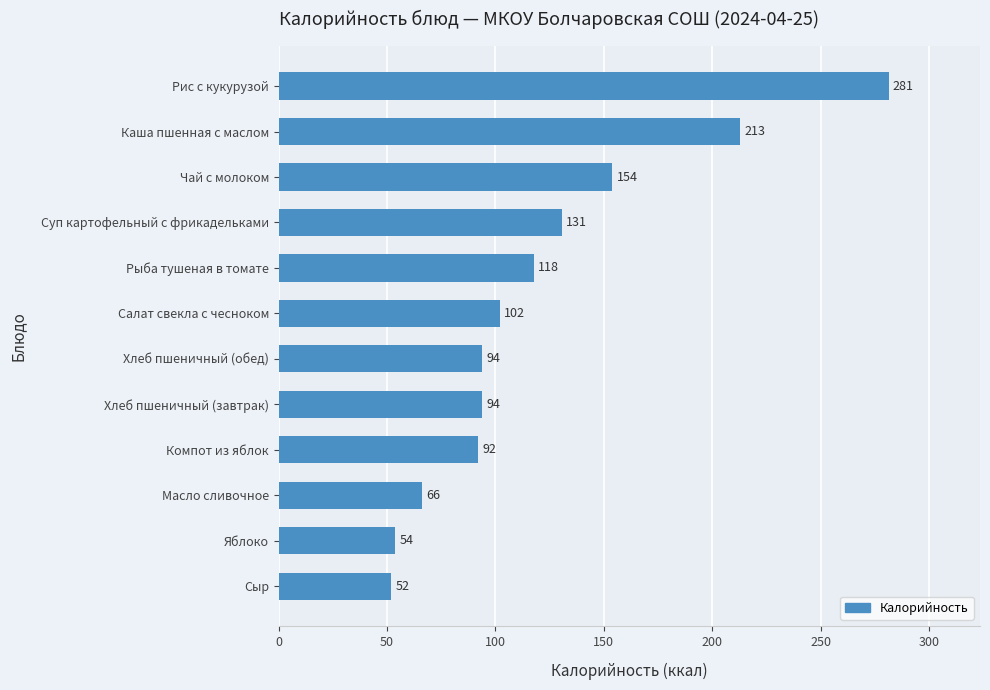

How many categories are shown in the chart?

12